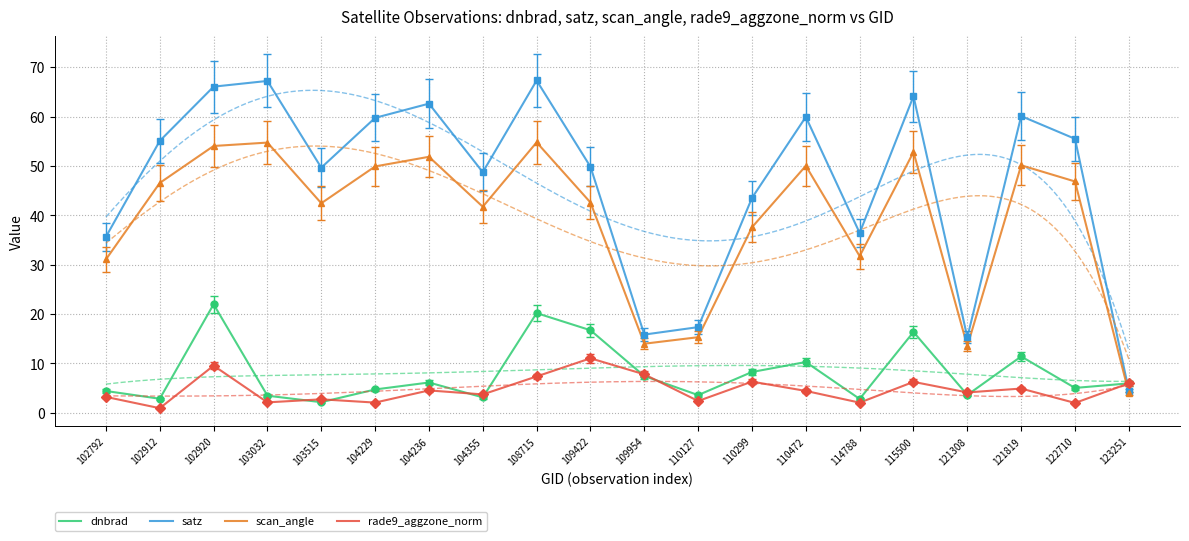

Between 102792 and 110127, which series saw the biggest shift?

satz